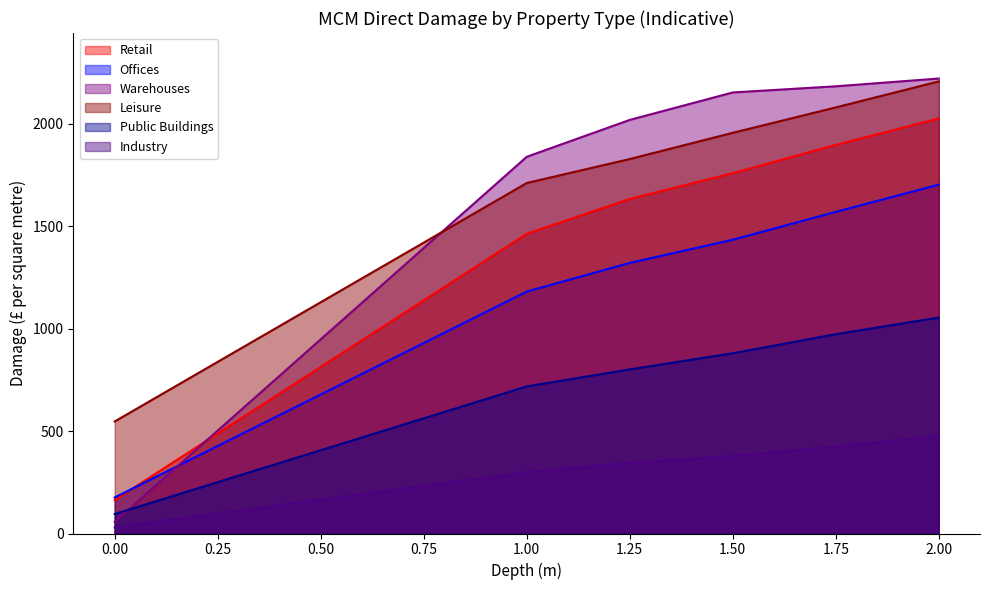

Where is Warehouses nearest to the value 1139?

1.00